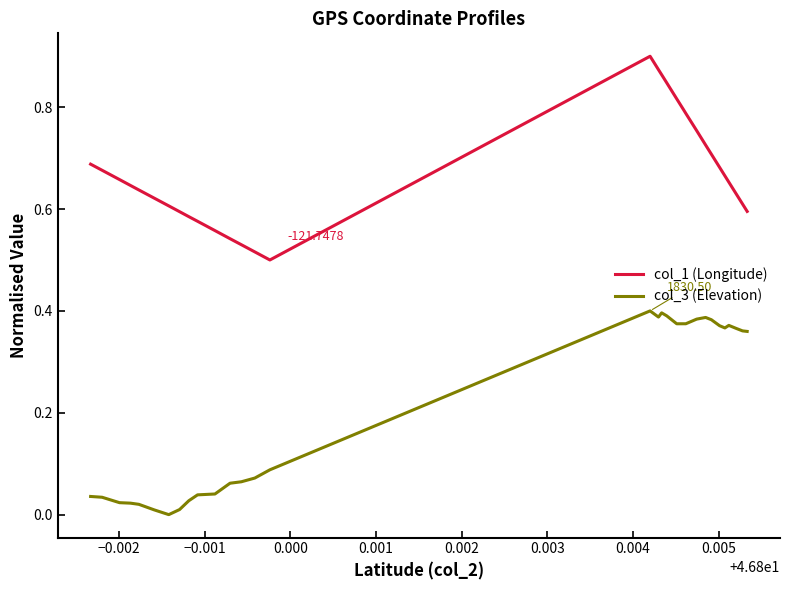

Which series has the largest total across all categories?

col_1 (Longitude)